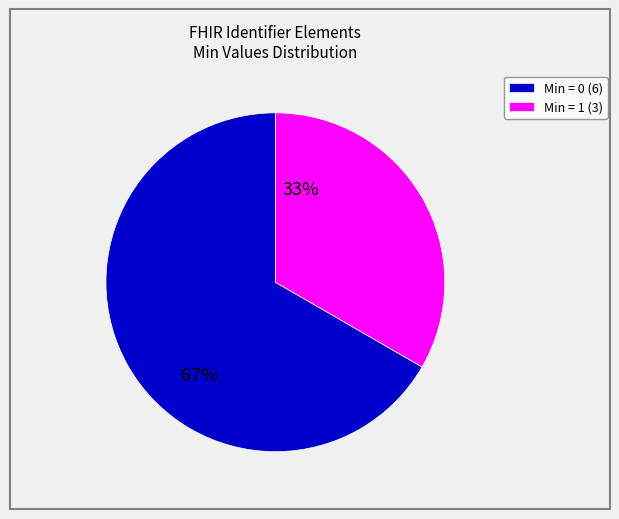

To the nearest percent, what is the average slice percentage?

50%